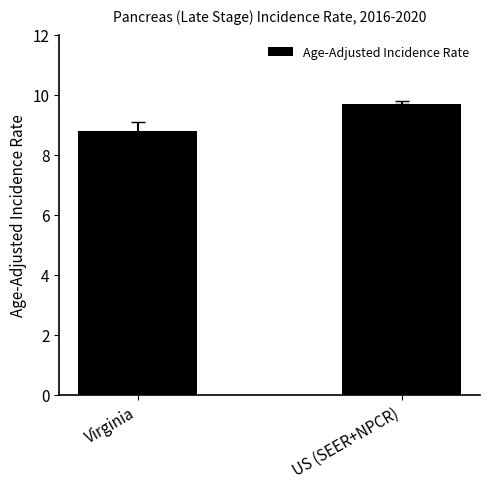

Rank the categories by value from lowest to highest.

Virginia, US (SEER+NPCR)